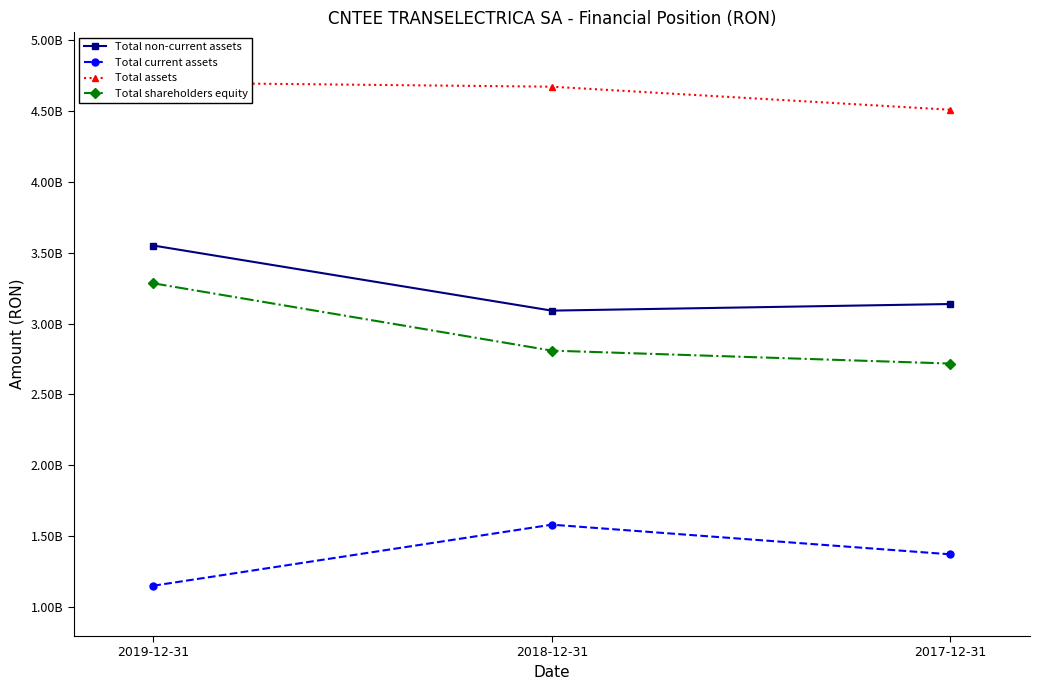

At which label does Total non-current assets reach its peak?

2019-12-31